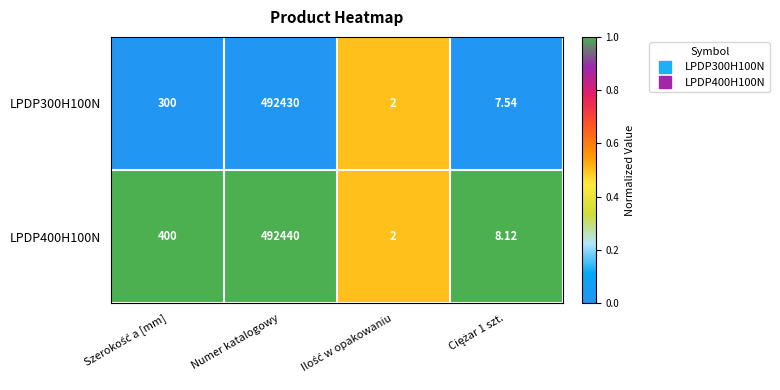

At which label does LPDP300H100N reach its peak?

Numer katalogowy